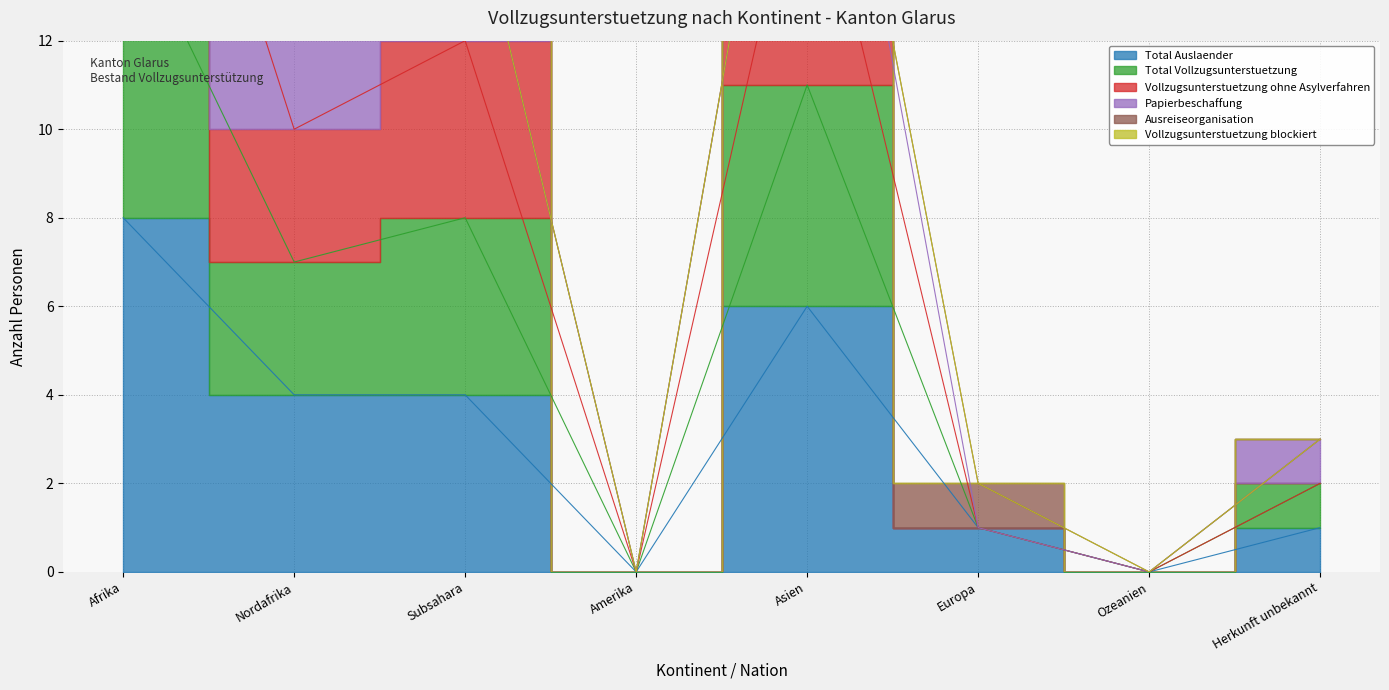

How many positive values does the Total Auslaender series have?

6